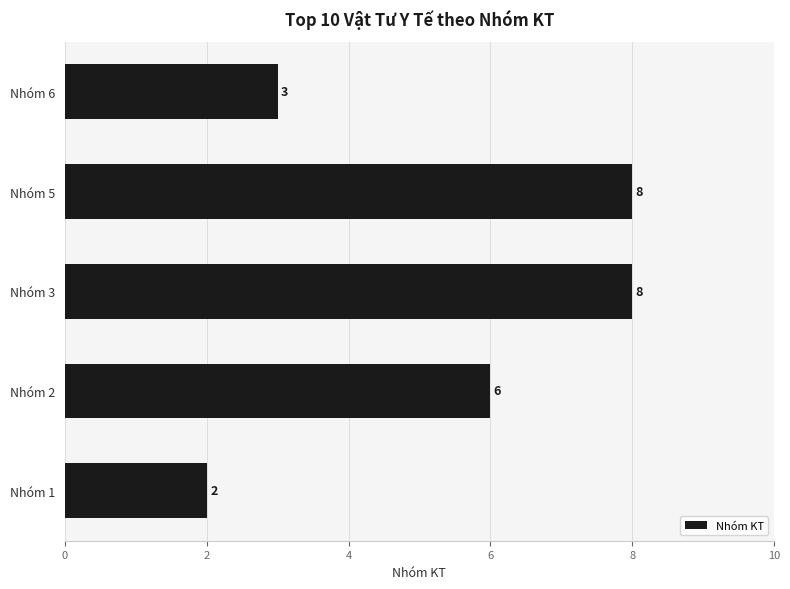

Are the bars horizontal?

Yes